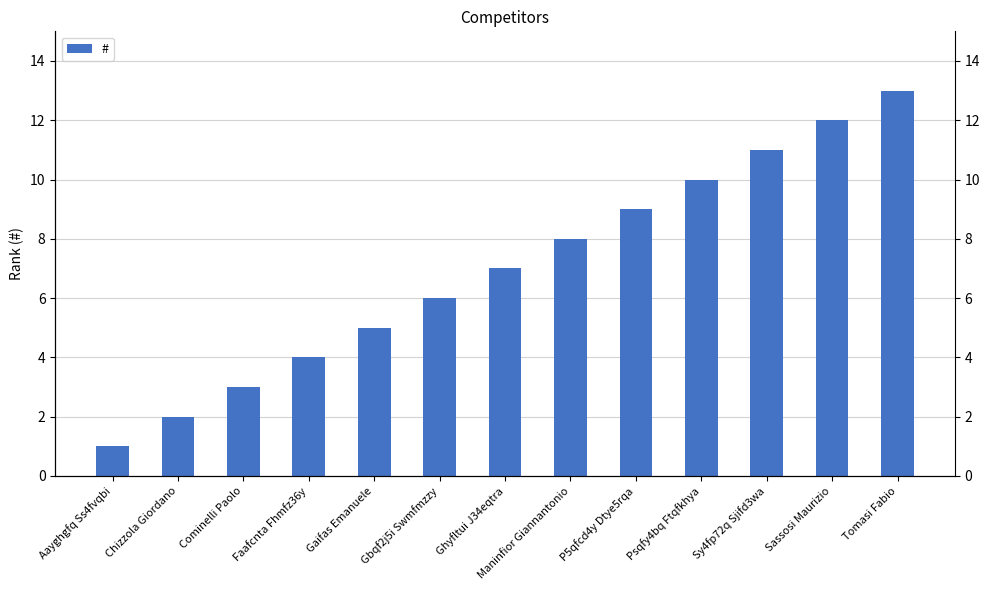

At which label is the value closest to 7?

Ghyfltui J34eqtra